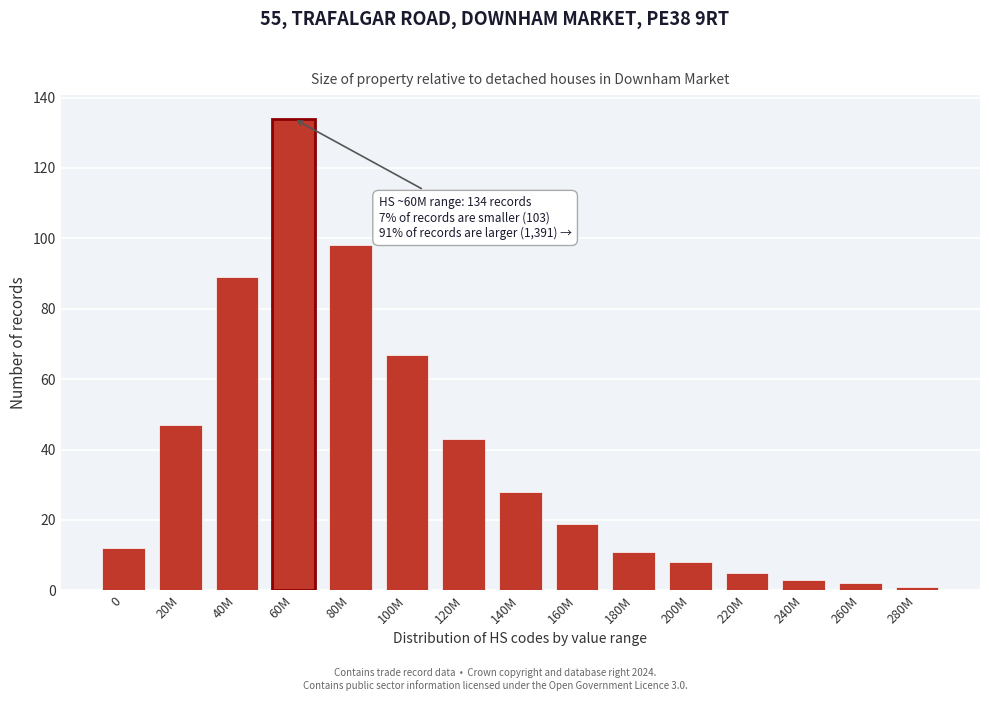

Reading left to right, what are all the values shown in this chart?

12	47	89	134	98	67	43	28	19	11	8	5	3	2	1